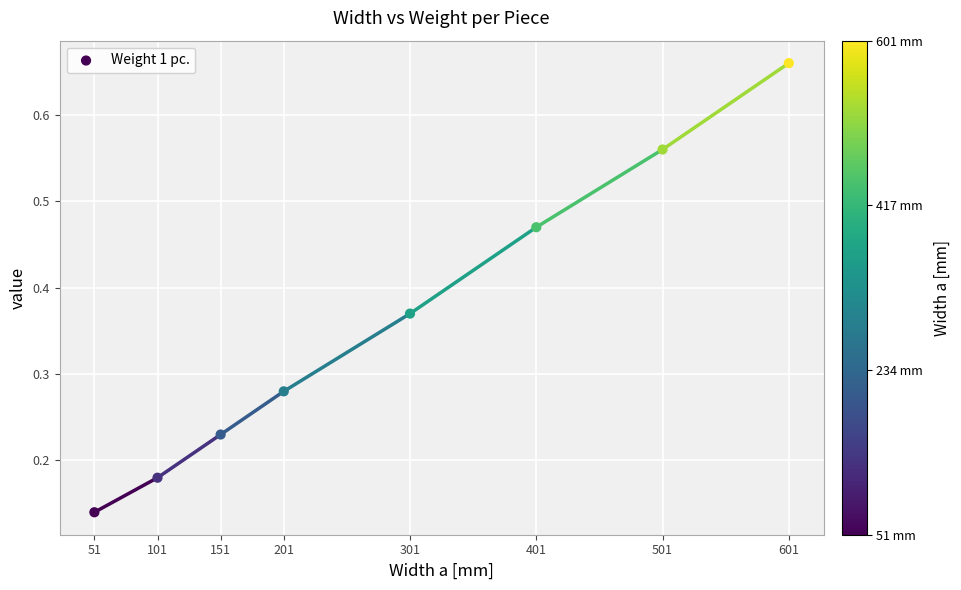

What is the range of X values (max minus min)?

550.0